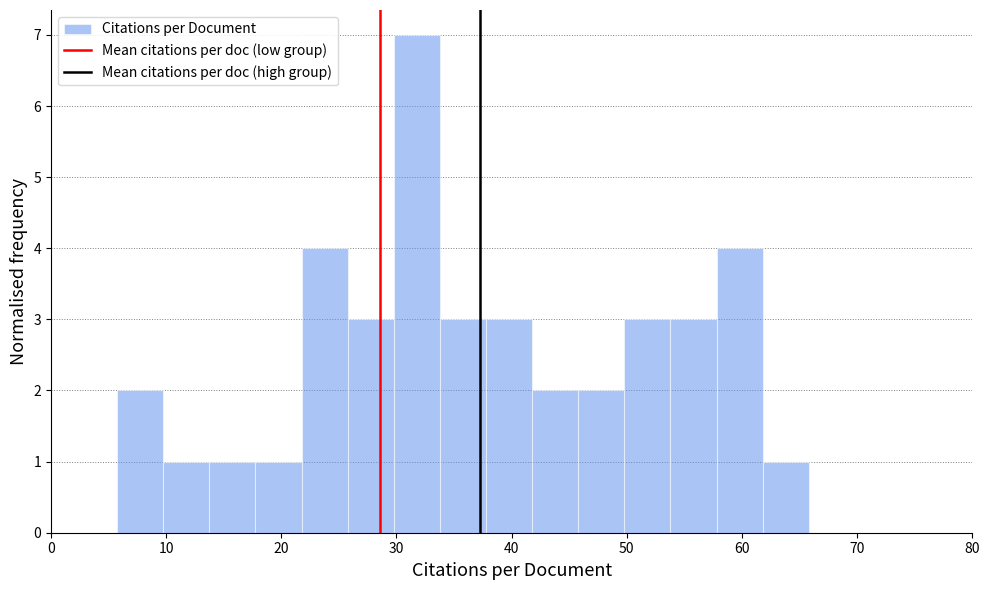

Reading left to right, transcribe this chart: for each bar, give the range it covers on the x-axis and its height. Neither the bar edges nor the heights are printed on the chart, so give them approximately, as read against the axes.

6 to 10: 2
10 to 14: 1
14 to 18: 1
18 to 22: 1
22 to 26: 4
26 to 30: 3
30 to 34: 7
34 to 38: 3
38 to 42: 3
42 to 46: 2
46 to 50: 2
50 to 54: 3
54 to 58: 3
58 to 62: 4
62 to 66: 1